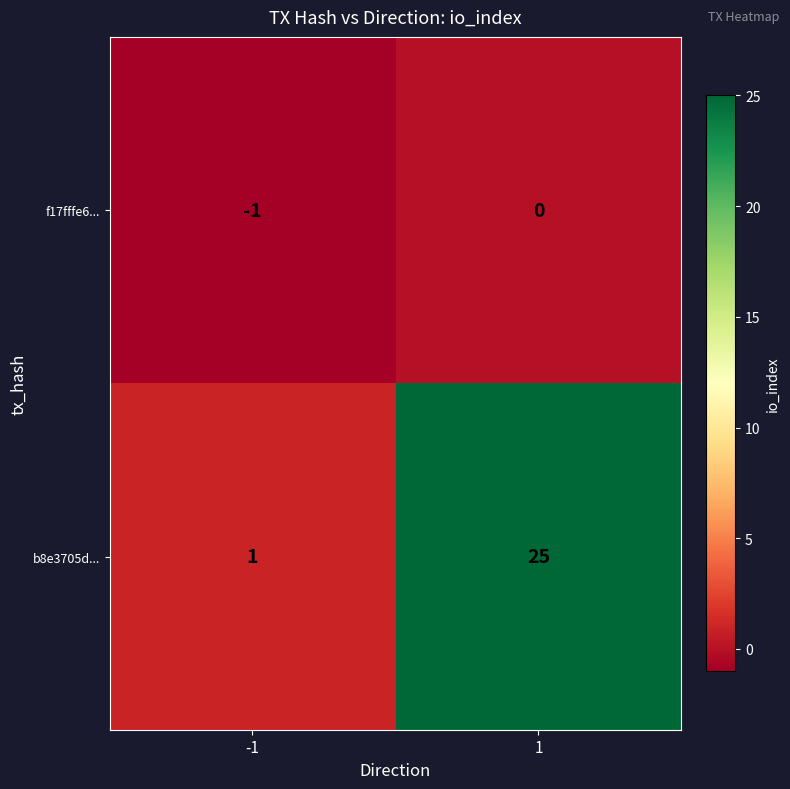

Reading left to right, list all the values displayed in this chart.

f17fffe6...: -1	0
b8e3705d...: 1	25